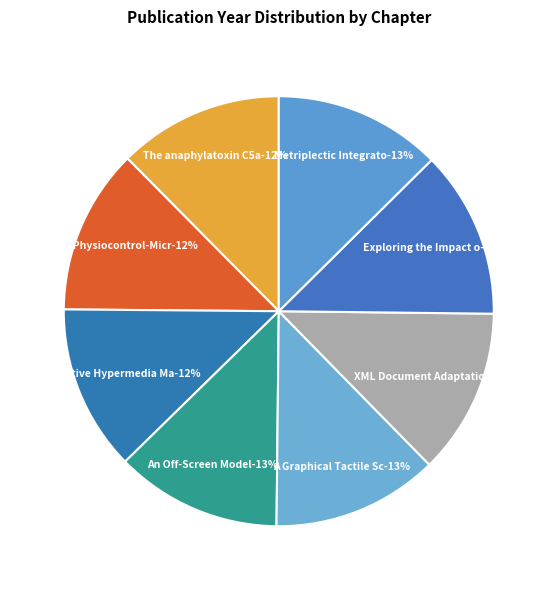

Does XML Document Adaptation Queries represent more than half of the total?

No